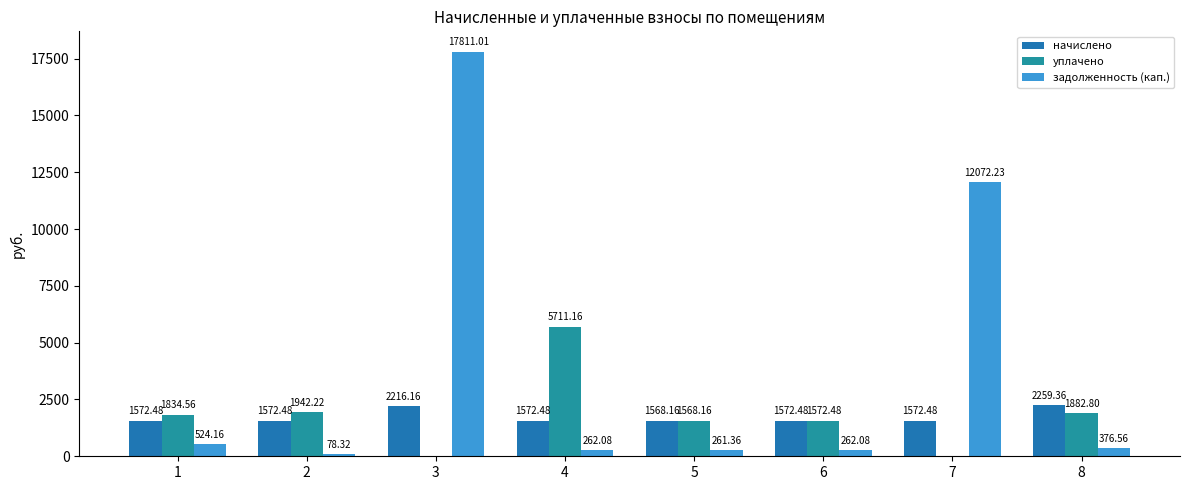

Where is начислено nearest to the value 1913?

3